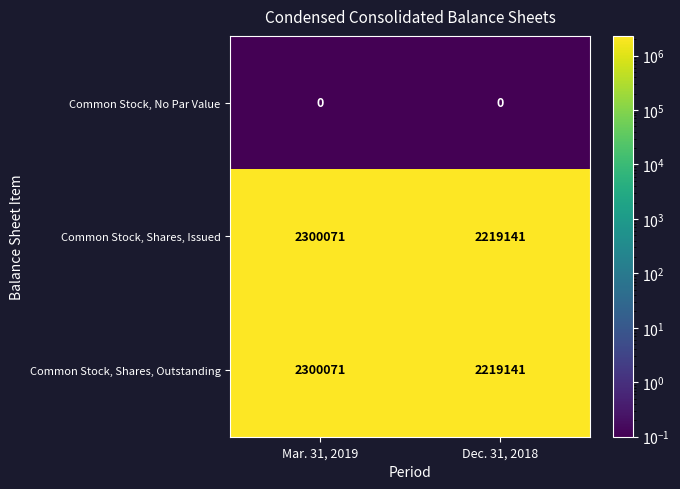

What is the greatest value displayed?

2300071